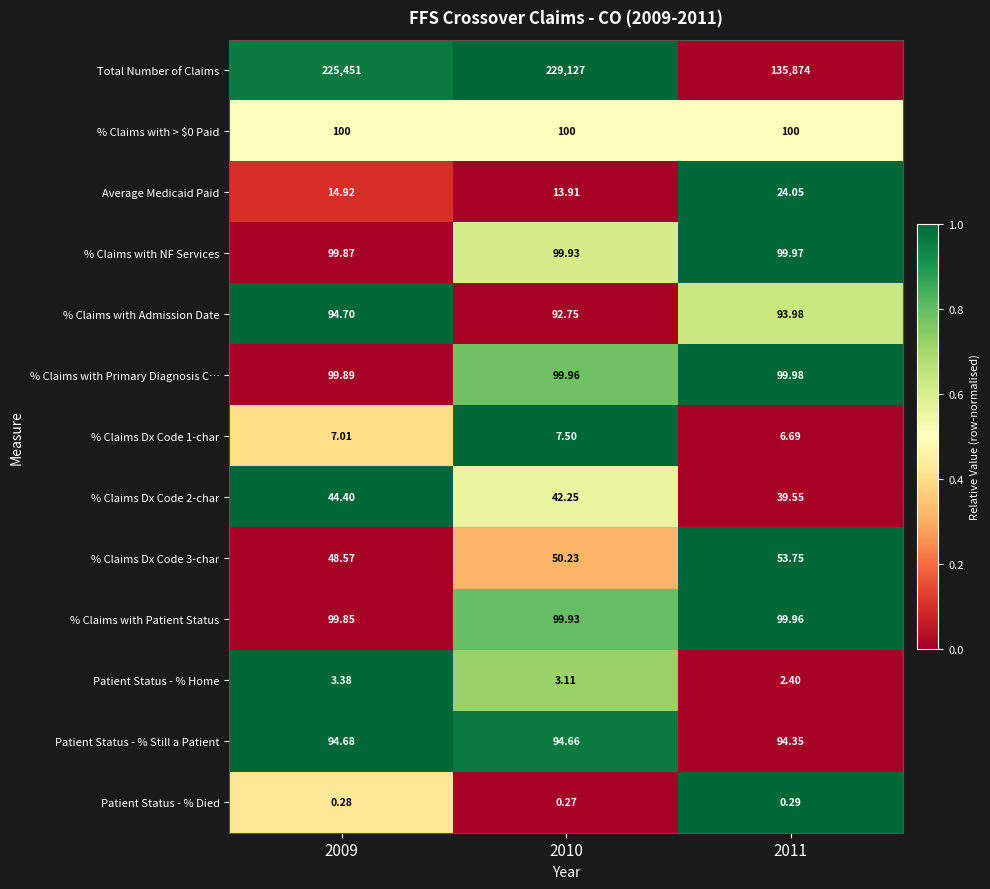

Which series changed the most between 2009 and 2011?

Total Number of Claims